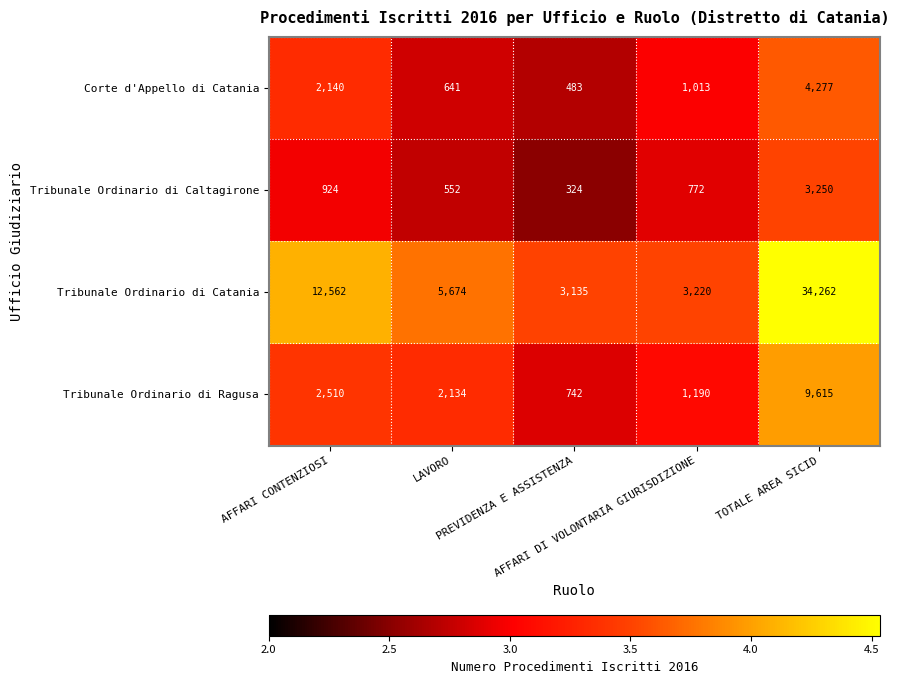

What is the maximum value for Tribunale Ordinario di Ragusa?

9615